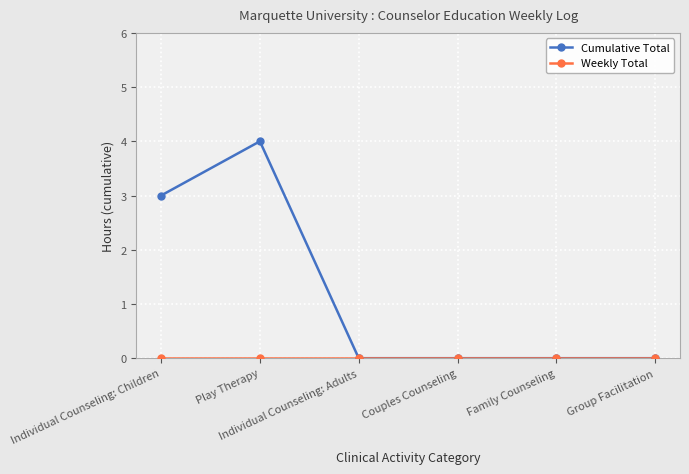

Which series has the largest total across all categories?

Cumulative Total